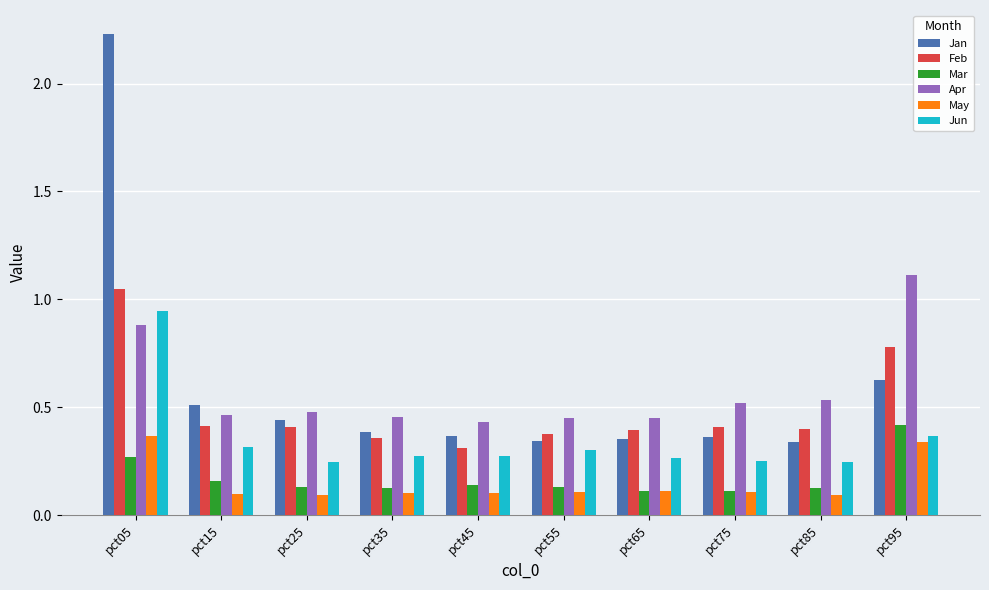

At how many categories does at least one series exceed 0?

10